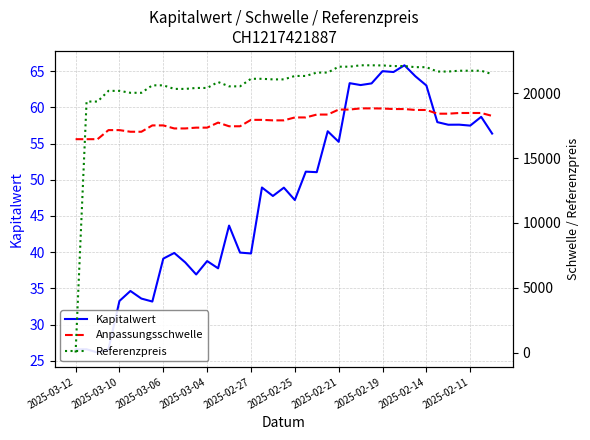

Is the value of Referenzpreis at 25 greater than the value of Kapitalwert at 32?

Yes